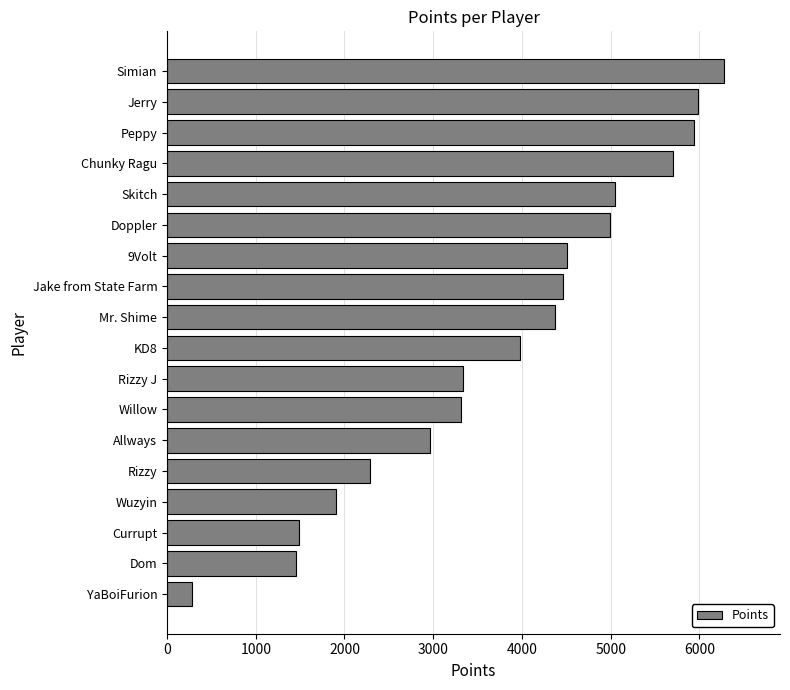

What is the average value?

3792